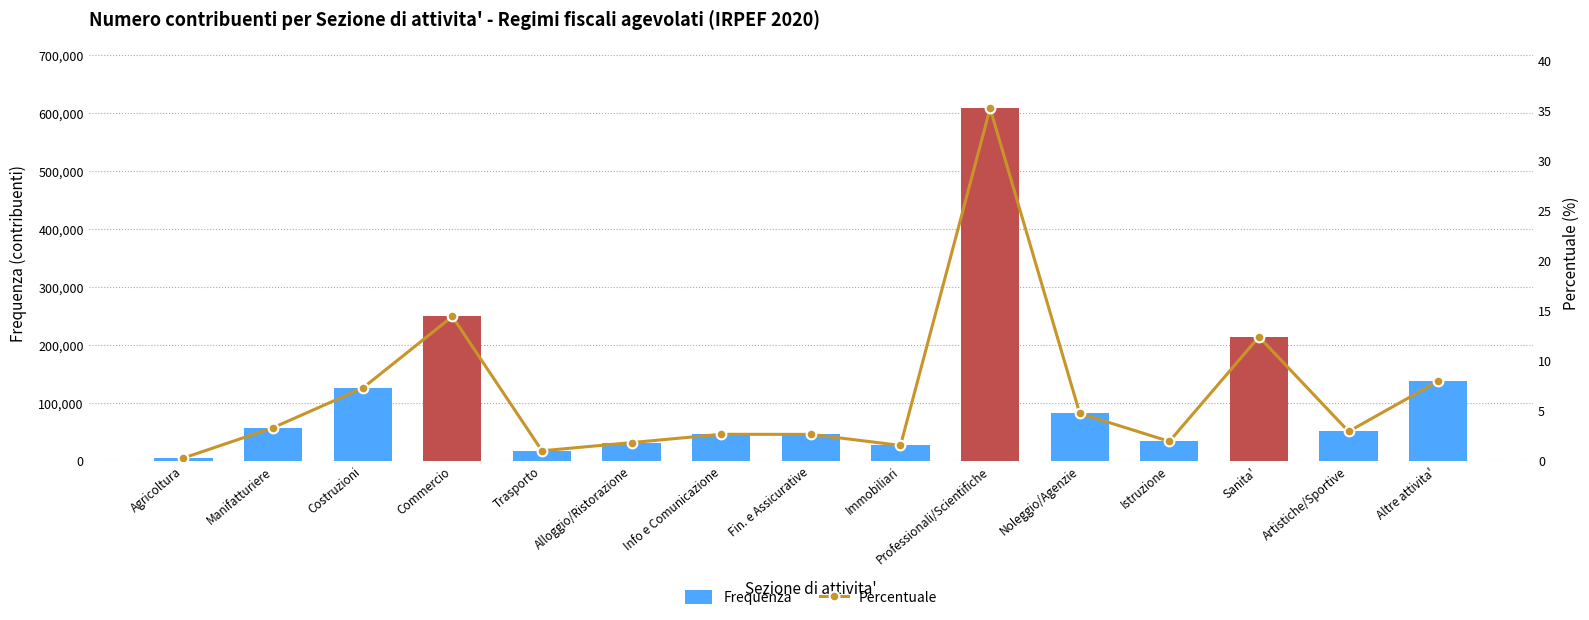

The Frequenza series shows 213911 at Sanita'. True or false?

True